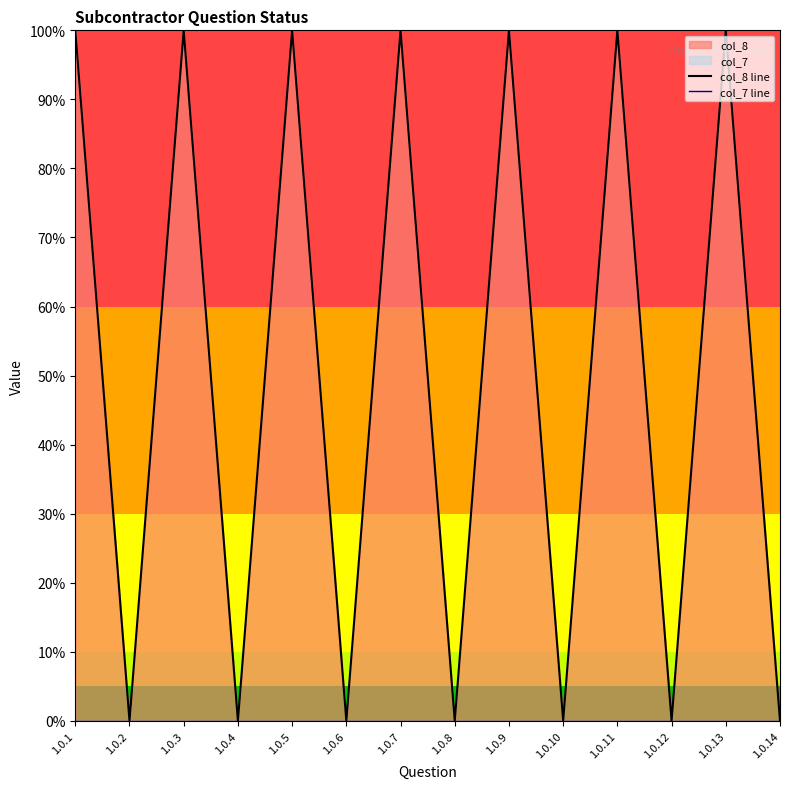

Between 1.0.4 and 1.0.13, which series saw the biggest shift?

col_8 line